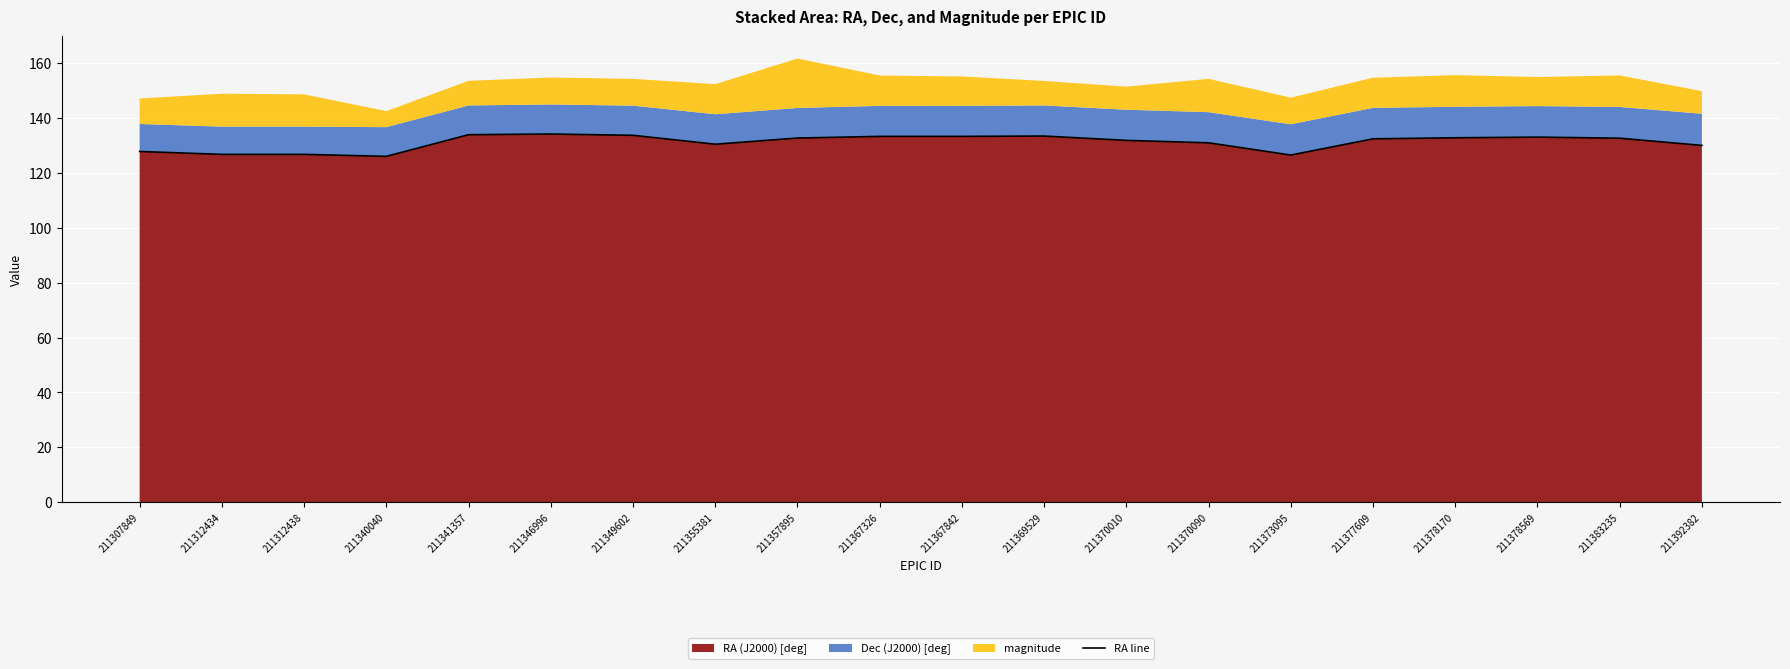

The value at 211367842 is 91.1. True or false?

False